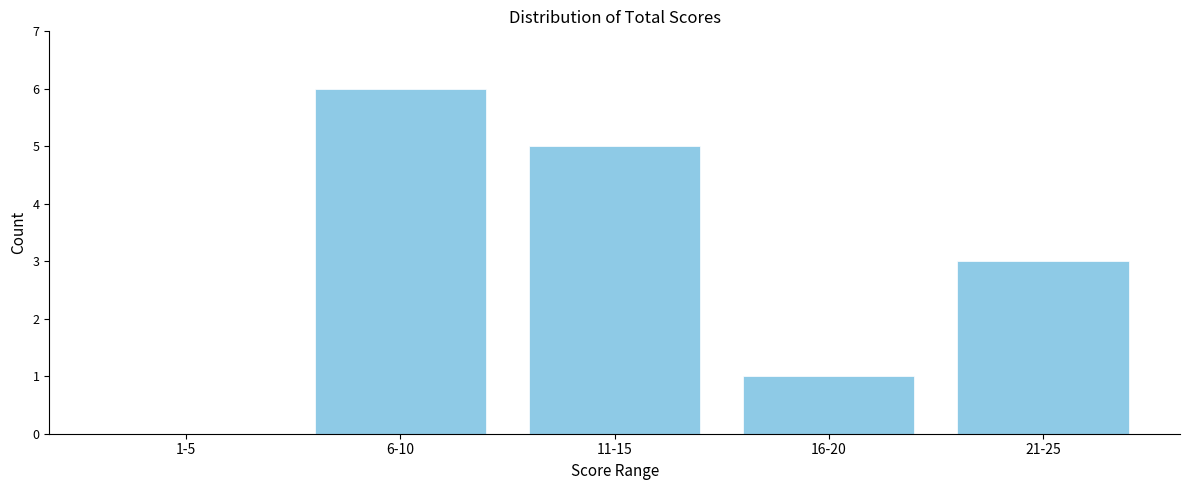

Reading left to right, what are all the values shown in this chart?

1-5=0	6-10=6	11-15=5	16-20=1	21-25=3